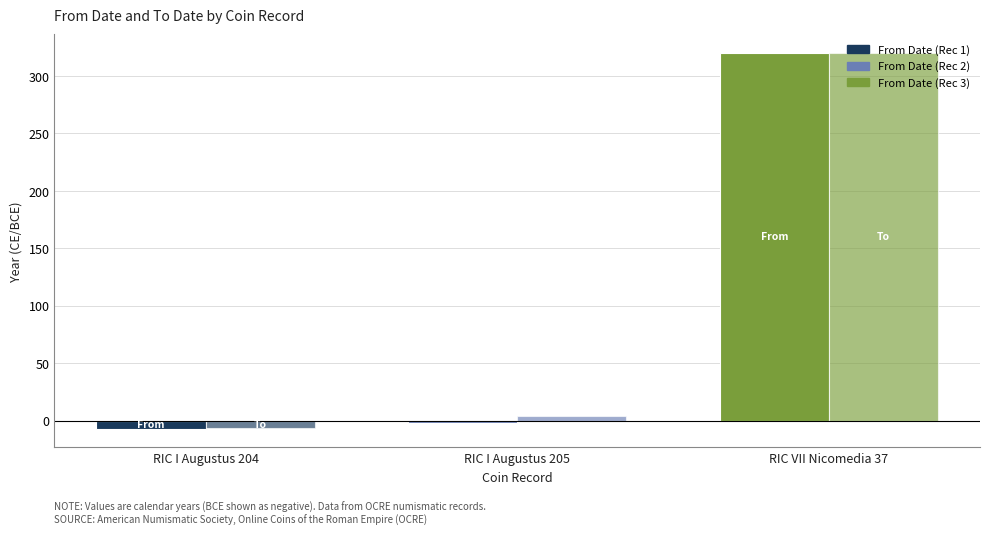

Does the chart contain stacked bars?

No